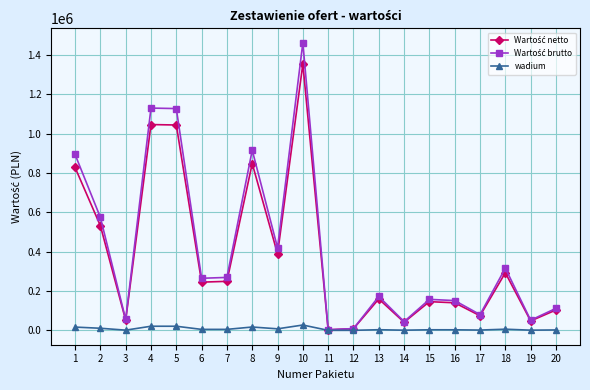

What is the greatest value displayed?

1461267.4